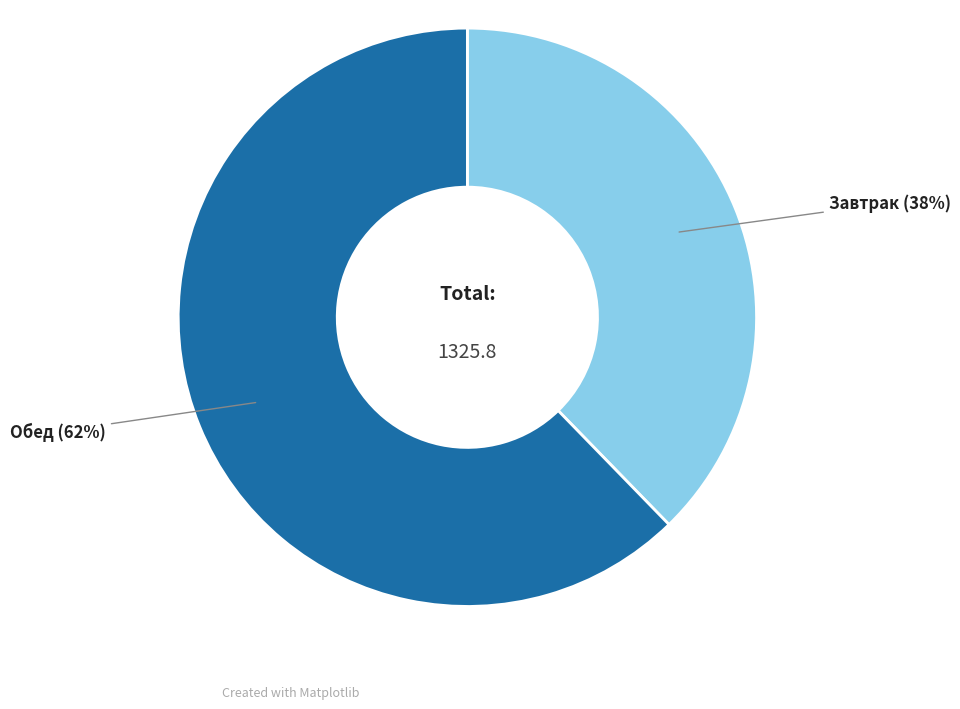

Does any single category account for the majority?

Yes